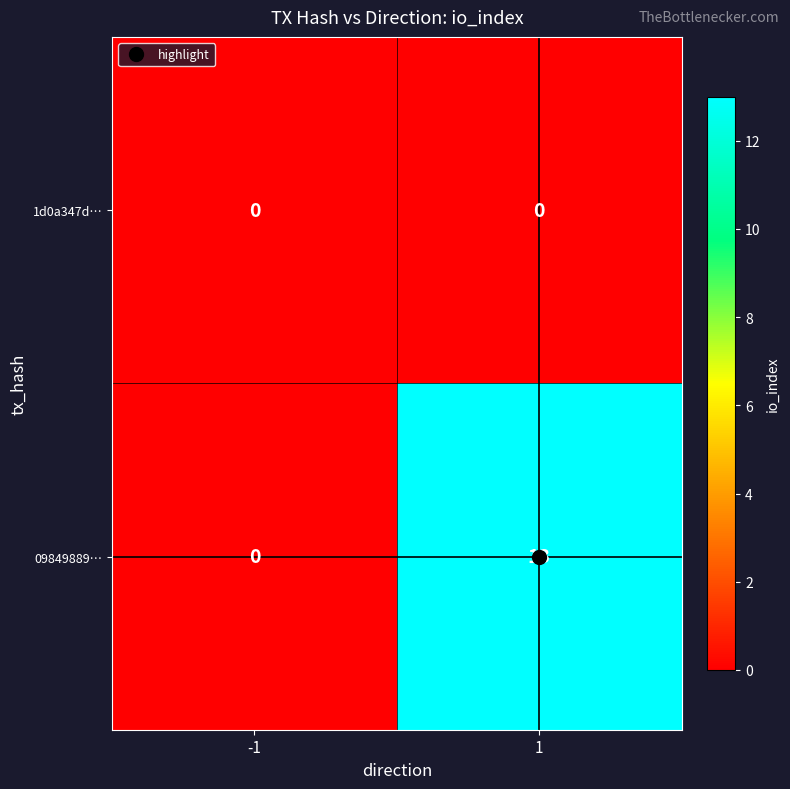

Which series has the widest spread of values?

09849889…